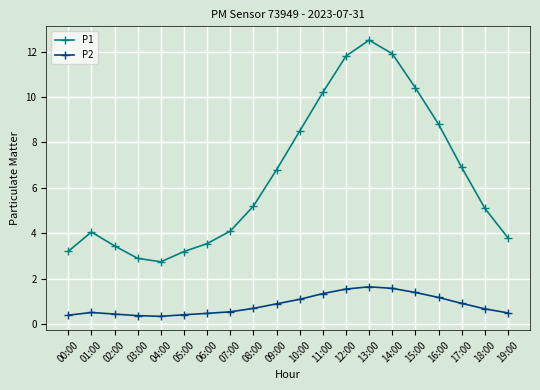

List the series in order of their peak value, highest first.

P1, P2